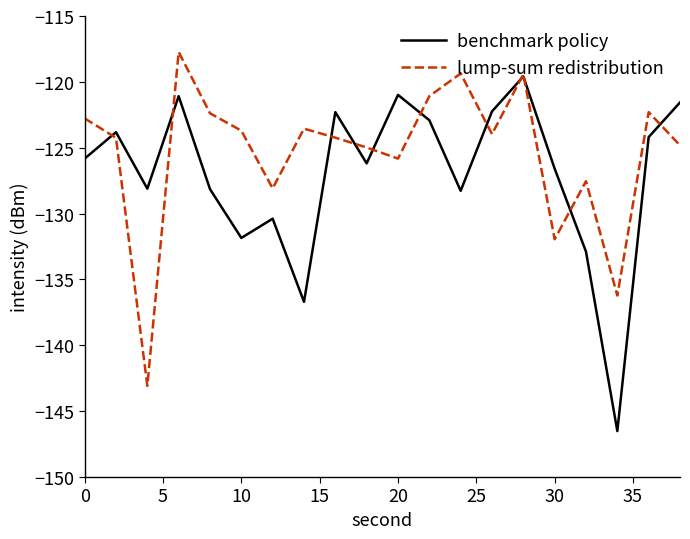

Which series has the largest total across all categories?

lump-sum redistribution